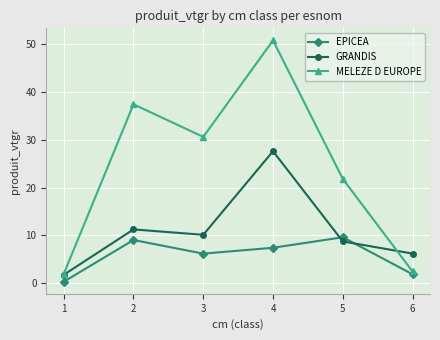

What is the spread (max minus min) of values at 6?

4.3